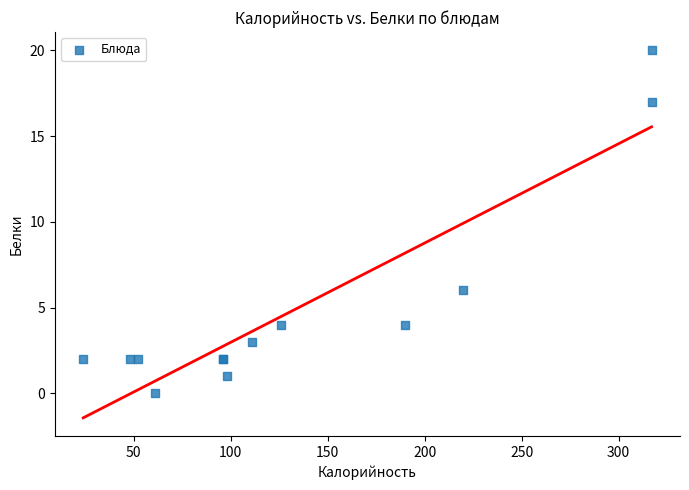

What Y value in the scatter plot is closest to 10?

6